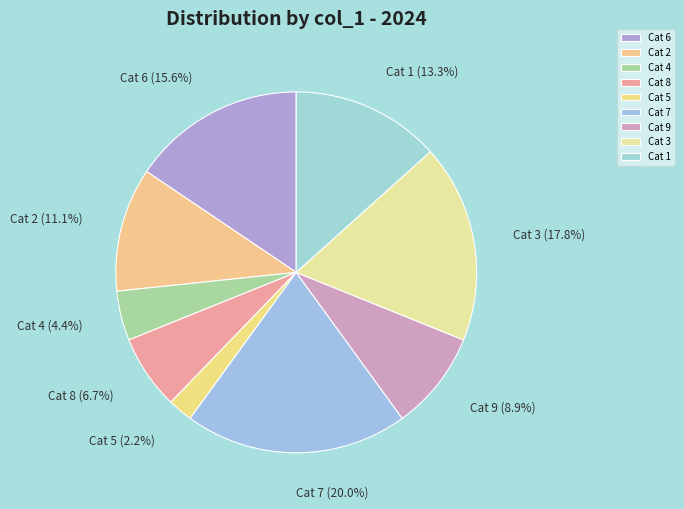

Which has a higher value, Cat 1 or Cat 4?

Cat 1